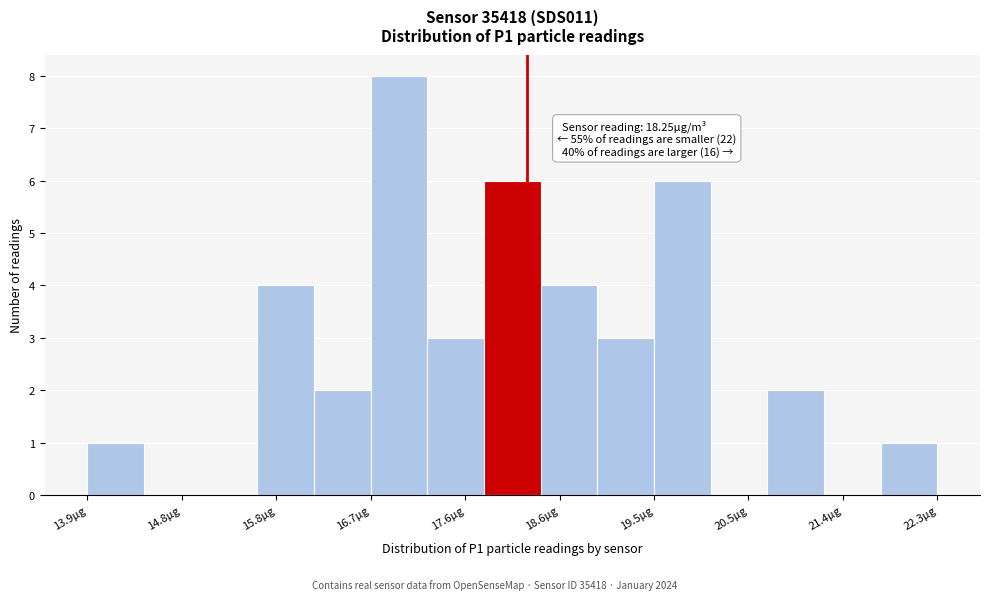

Over which range of the x-axis is the bar tallest?

16.7 to 17.3